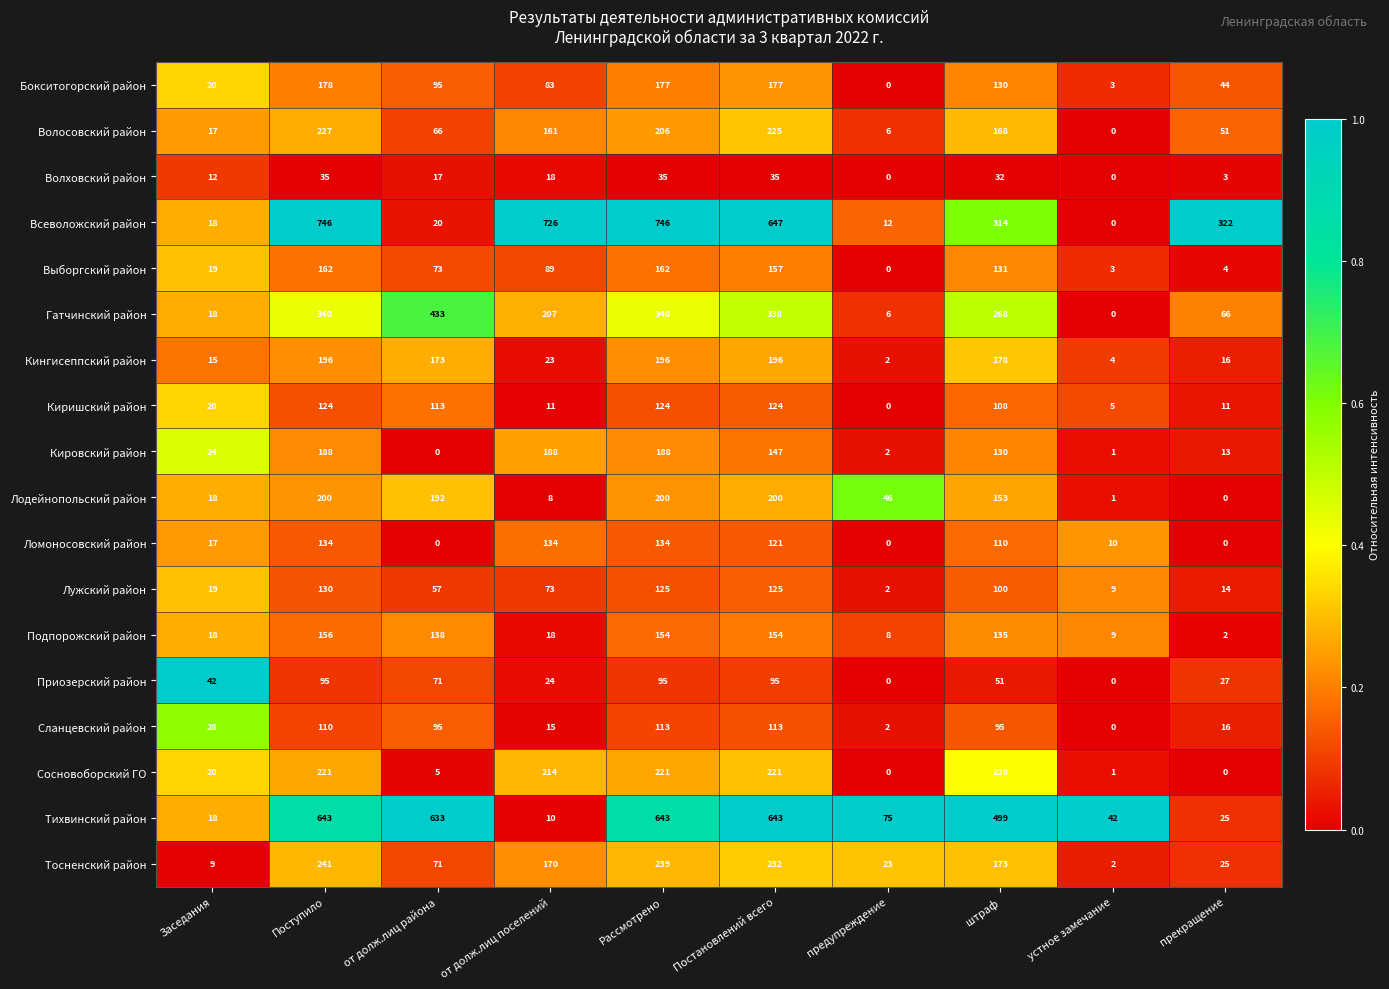

What is the difference between the maximum and second lowest values in the Выборгский район series?

159